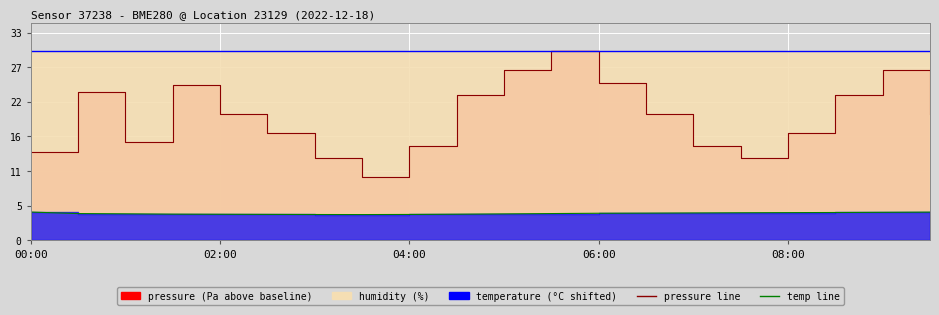

The value of humidity (line) at 02:00 is 50.1. True or false?

False